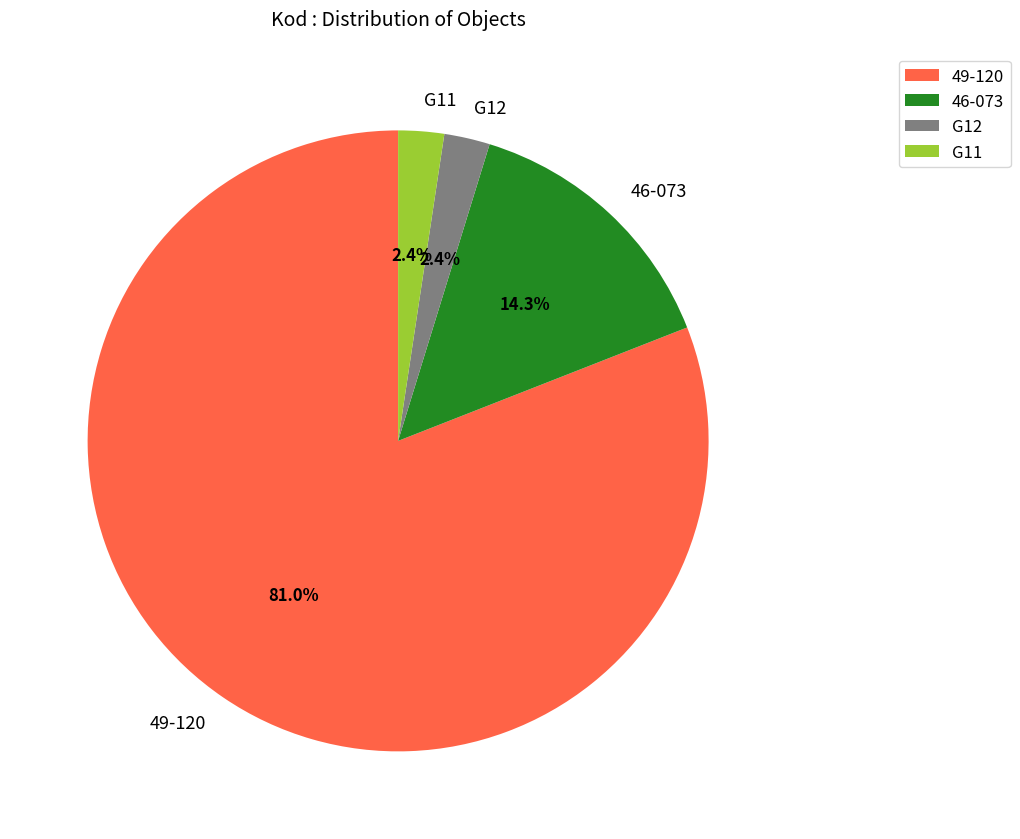

Is 49-120 the majority of the pie?

Yes